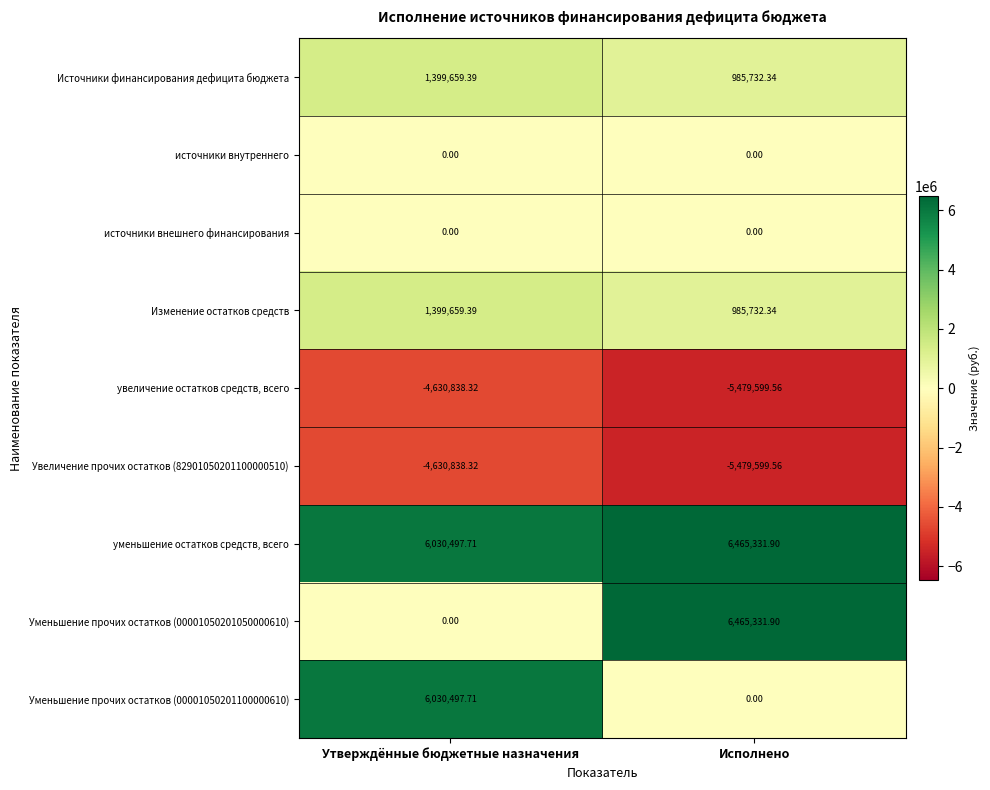

At which label is Уменьшение прочих остатков (00001050201050000610) closest to 3232665?

Утверждённые бюджетные назначения